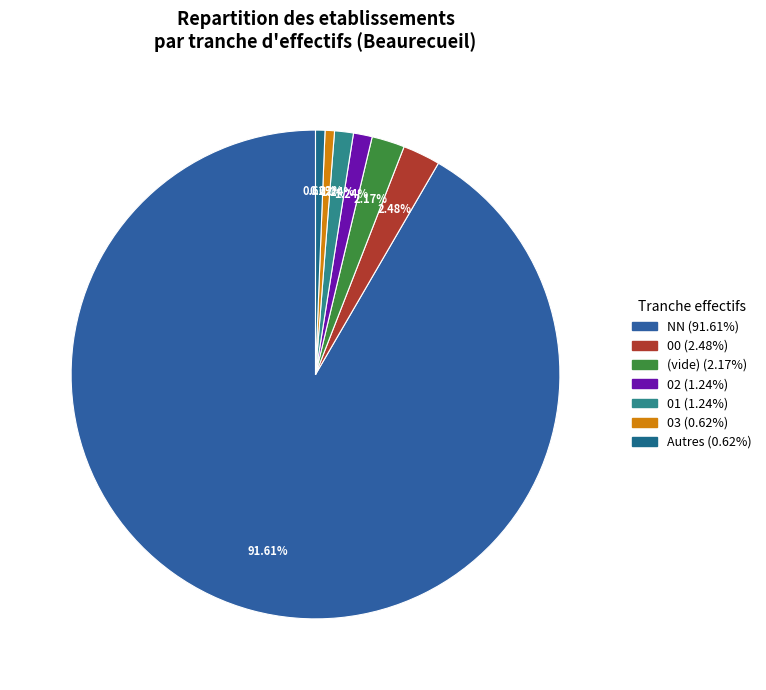

Count the number of slices in the pie.

7